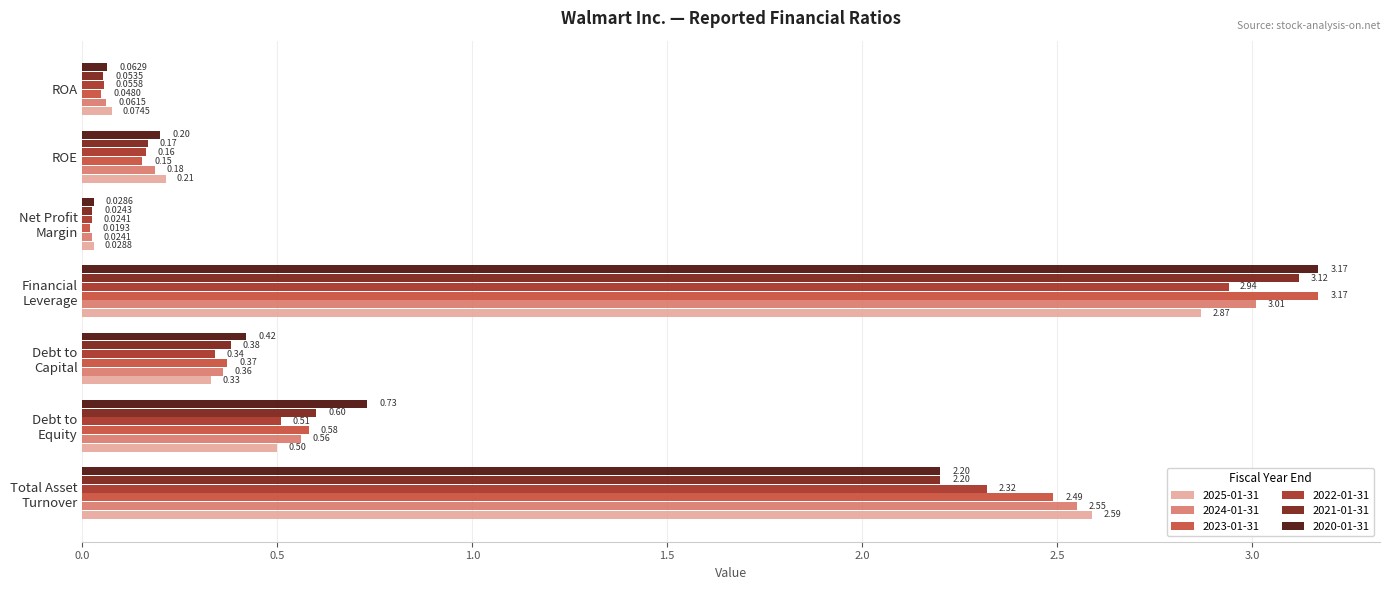

Is the value of 2021-01-31 at ROE greater than the value of 2022-01-31 at ROA?

Yes